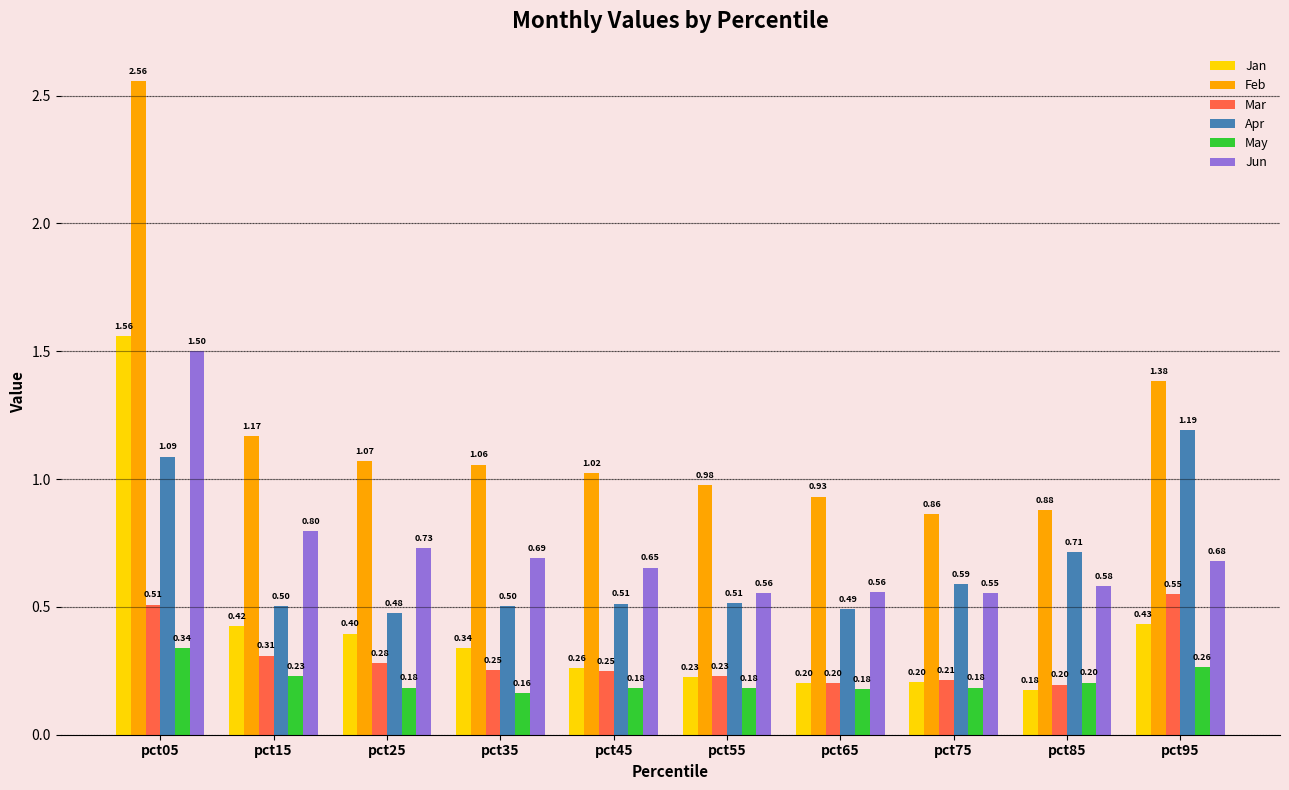

Rank the series by their maximum value, from lowest to highest.

May, Mar, Apr, Jun, Jan, Feb